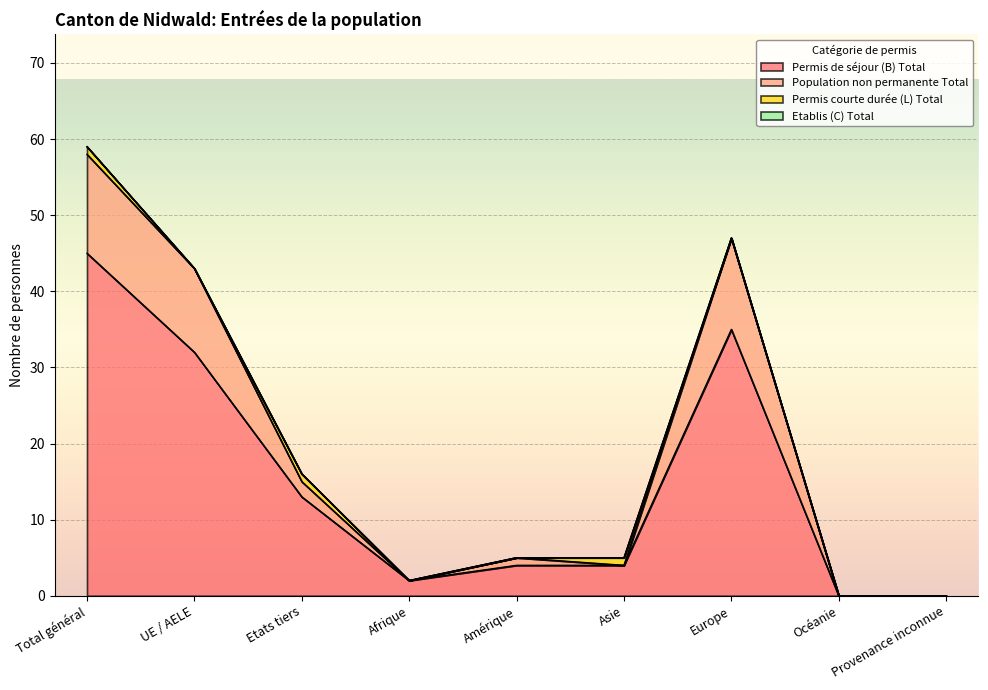

What is the label of the 7th point from the right?

Etats tiers